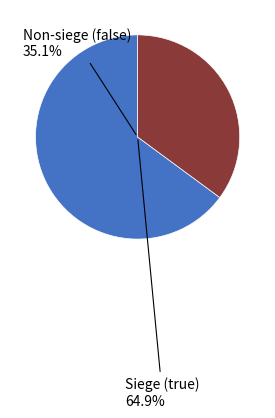

Rank the categories by value from highest to lowest.

true, false